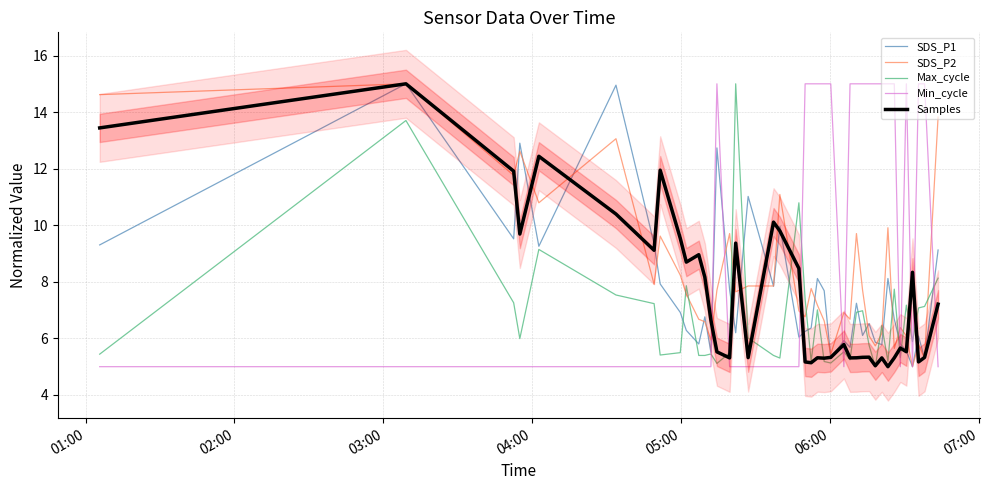

How many values in the SDS_P2 series are below 7?

18